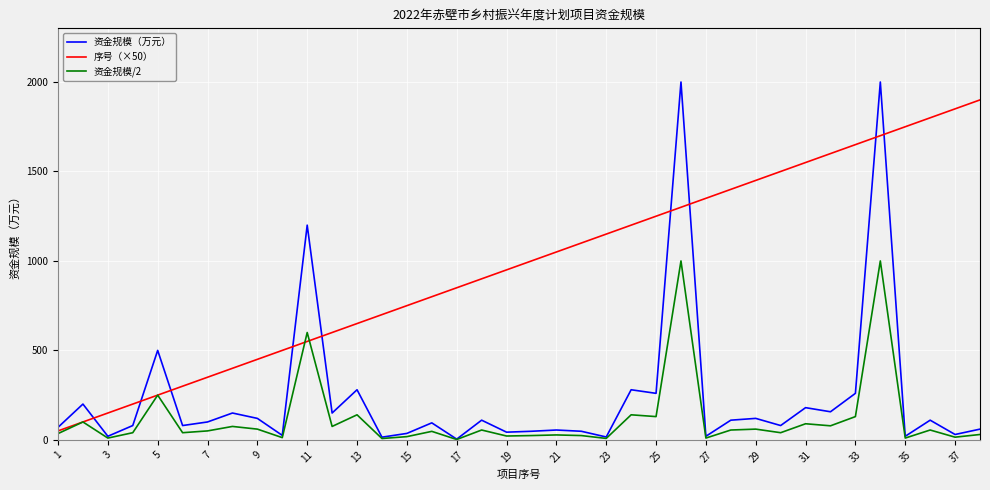

Does the chart display data point markers on the line(s)?

No